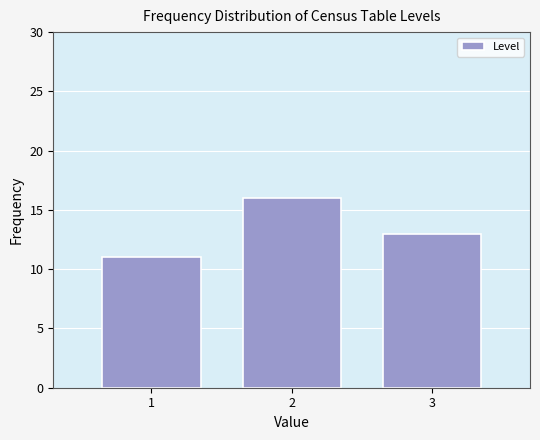

Reading right to left, what are all the values shown in this chart?

13	16	11